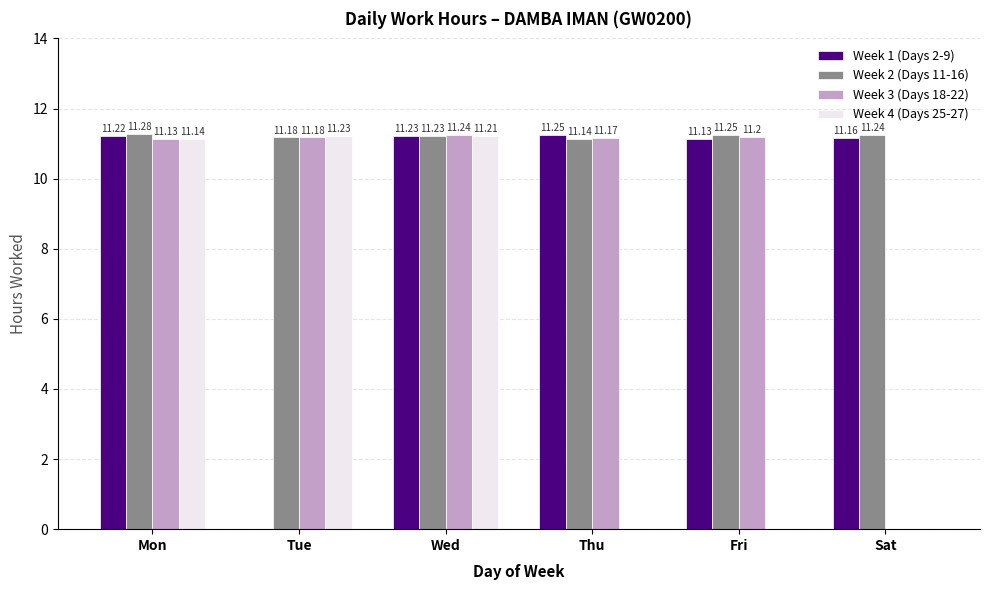

What is the sum of the Week 4 (Days 25-27) values at Sat and Tue?

11.2